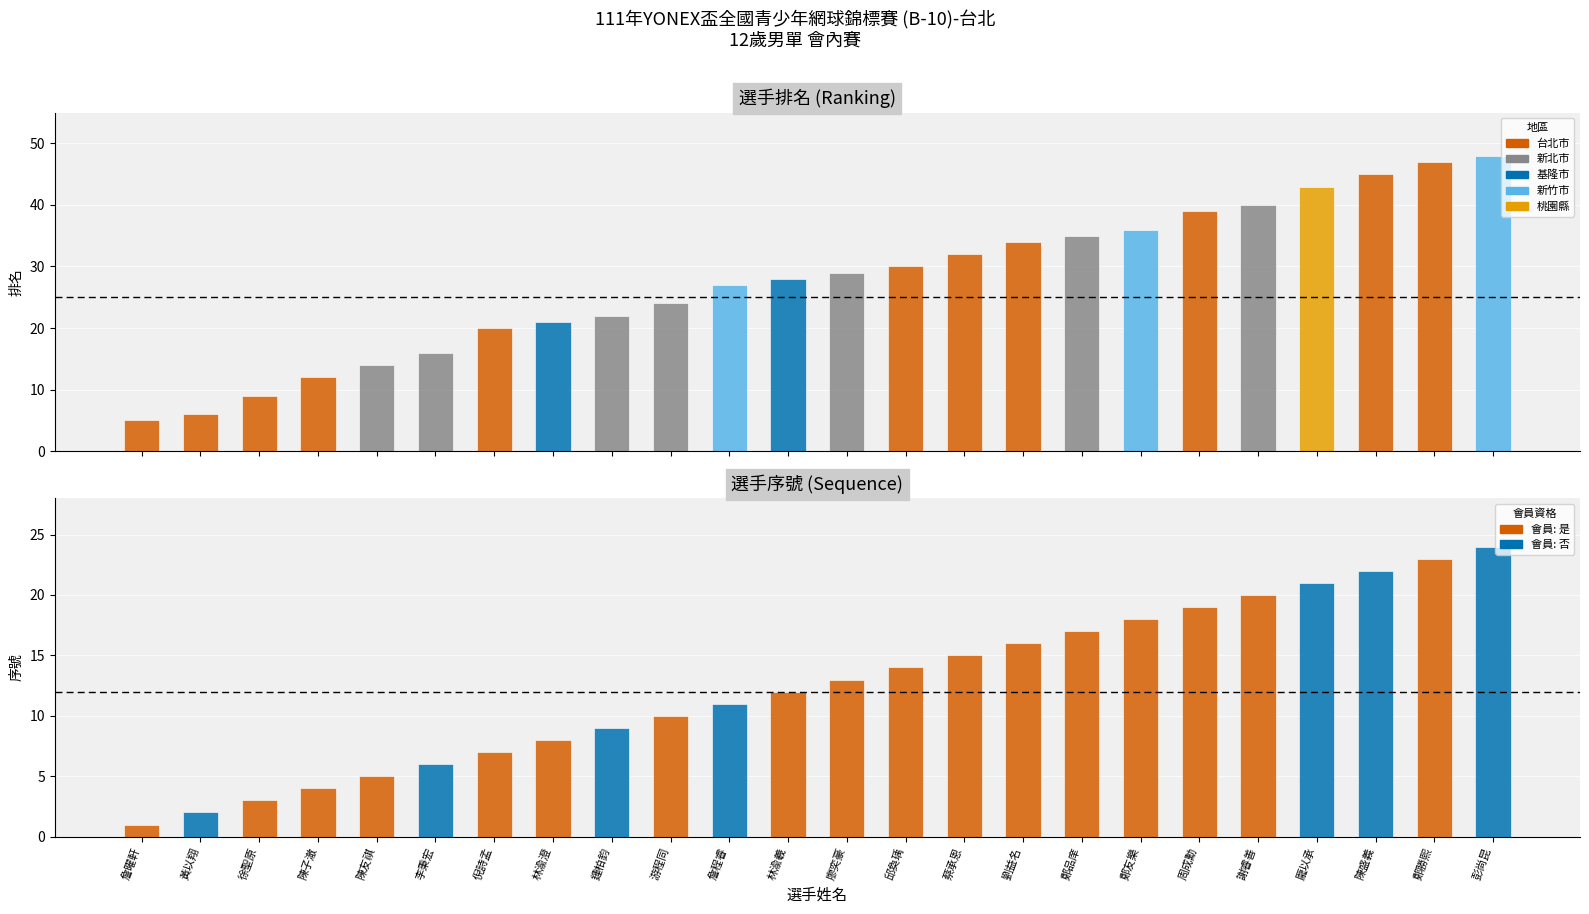

Which label corresponds to the smallest value in the chart?

詹曜軒